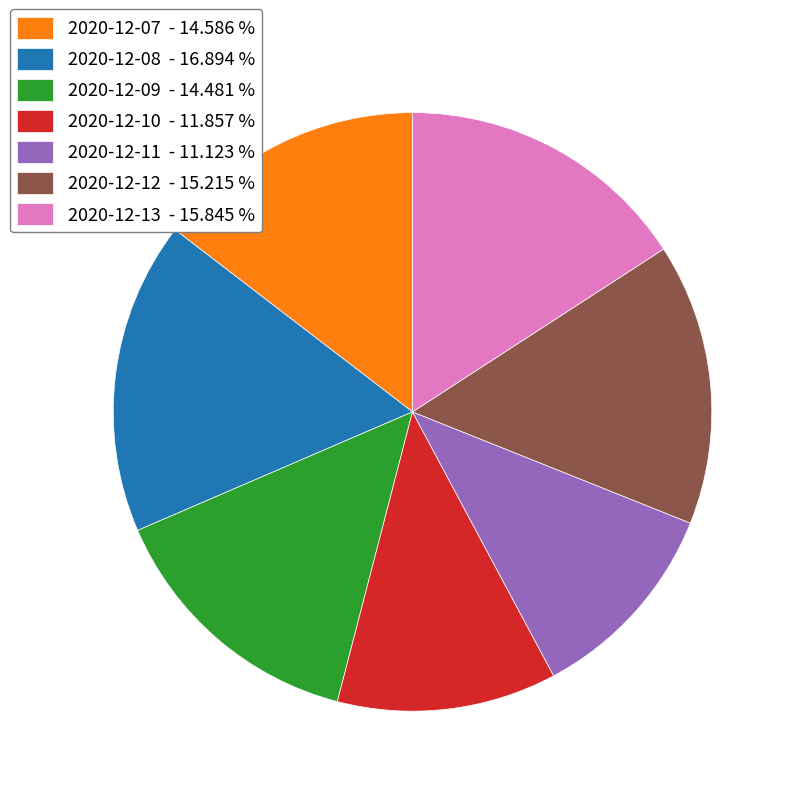

Is there a majority slice in this chart?

No